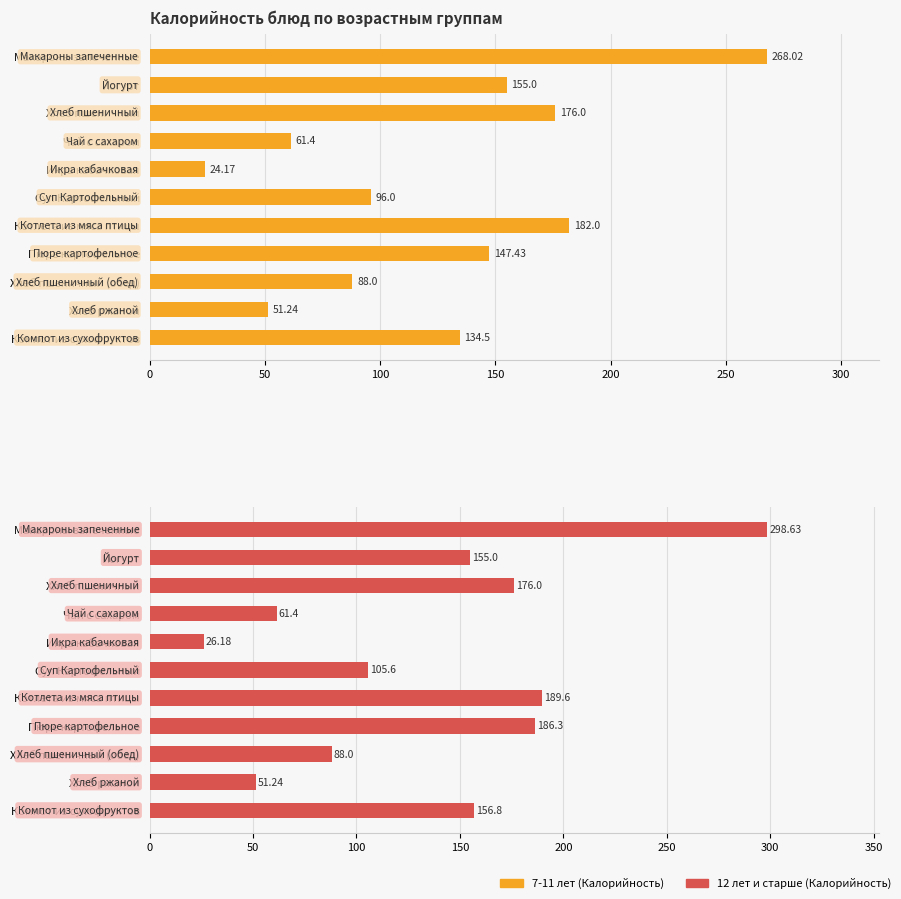

What is the sum of all 7-11 лет (Калорийность) values?

1383.8